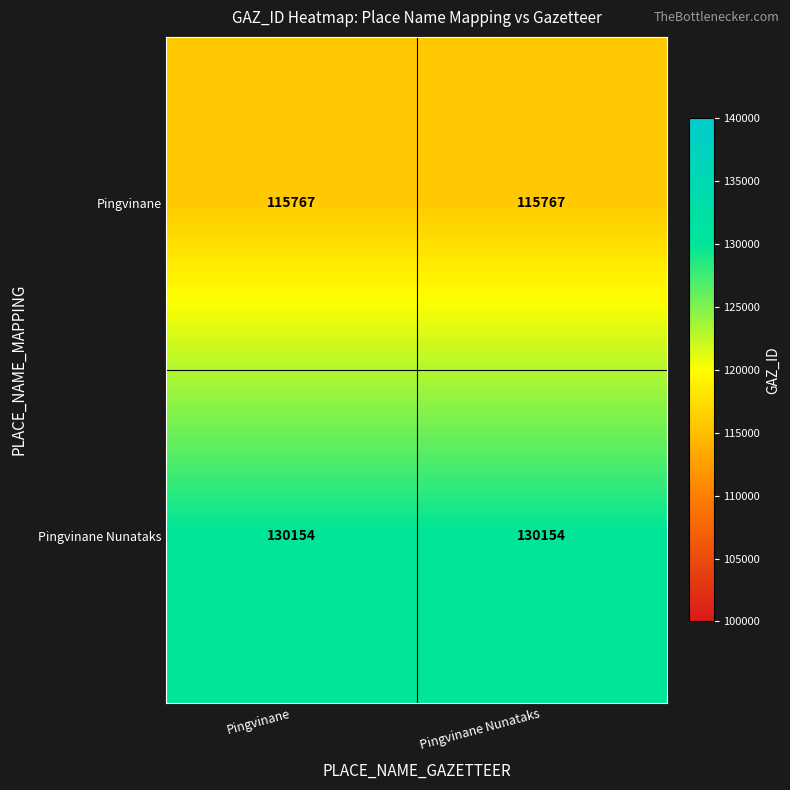

Is it true that Pingvinane equals 115767 at Pingvinane?

True